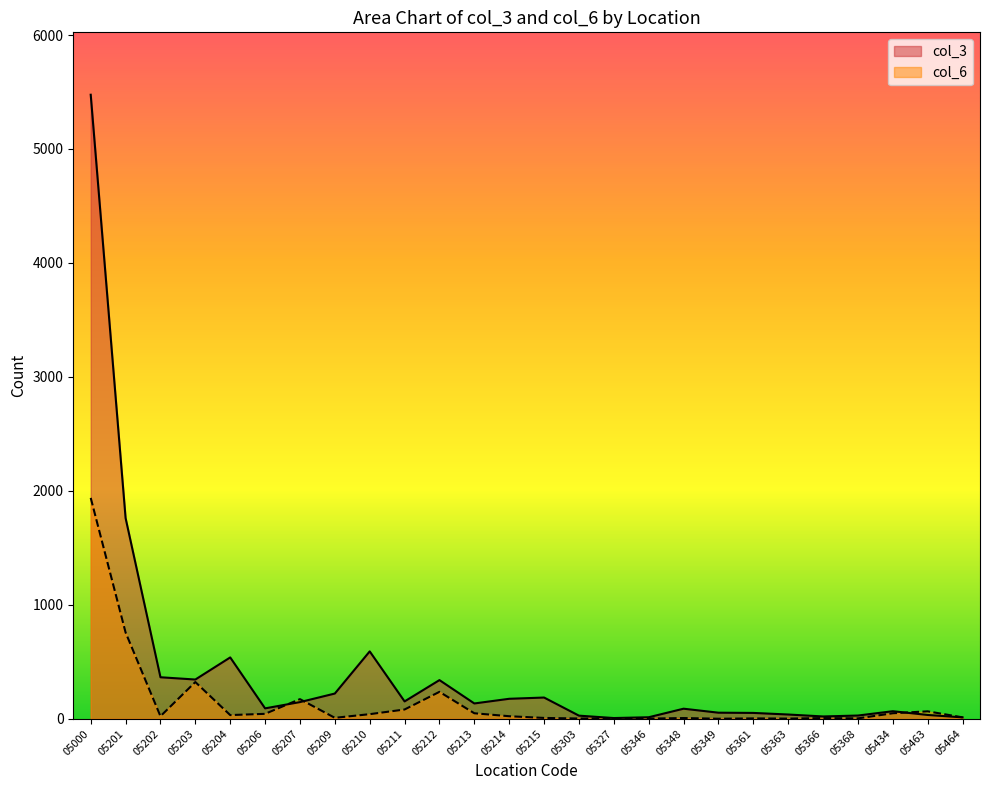

How many lines are shown in the chart?

2